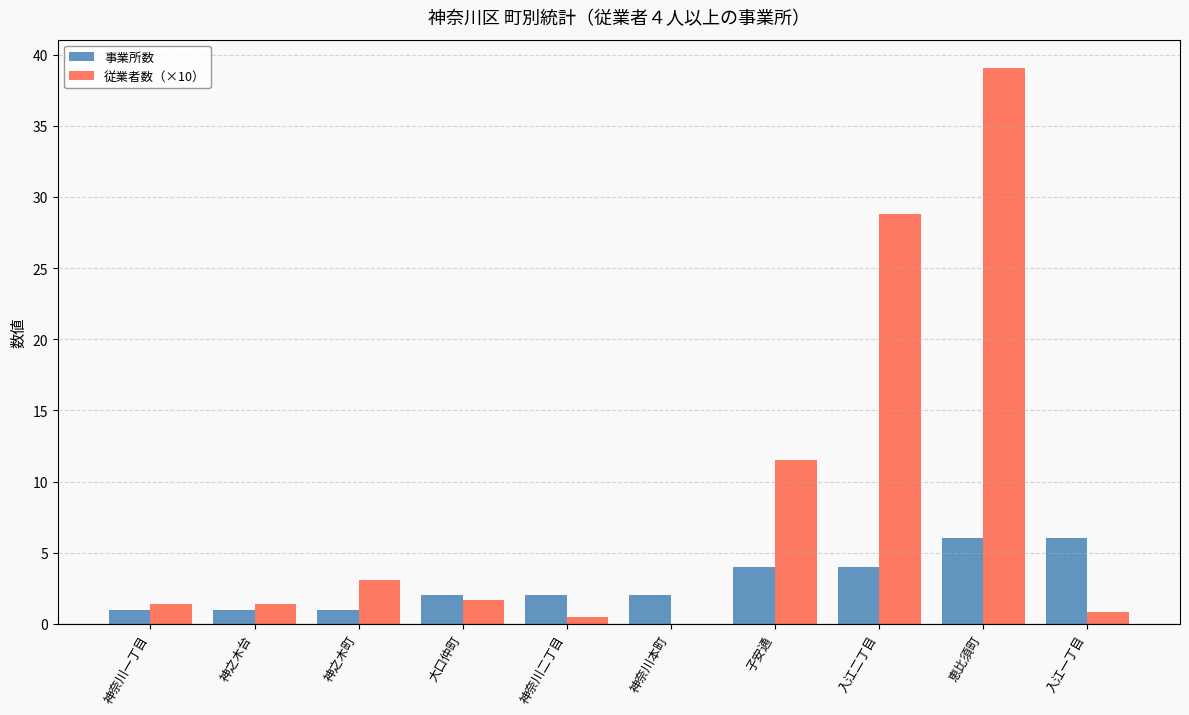

Reading left to right, list all the values displayed in this chart.

事業所数: 1.0	1.0	1.0	2.0	2.0	2.0	4.0	4.0	6.0	6.0
従業者数（×10）: 1.4	1.4	3.1	1.7	0.5	0.0	11.5	28.8	39.1	0.8